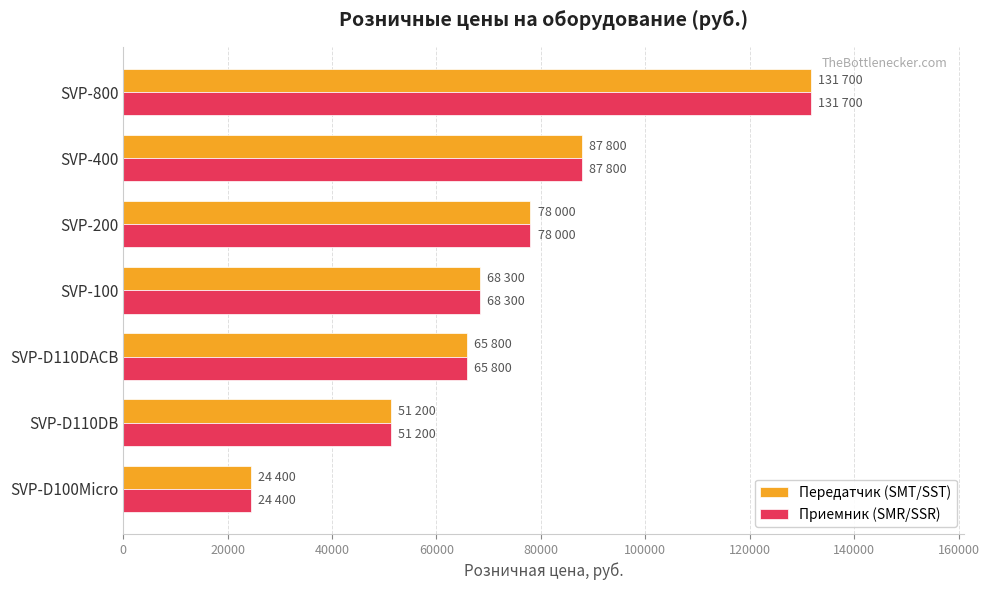

What is the greatest value displayed?

131700